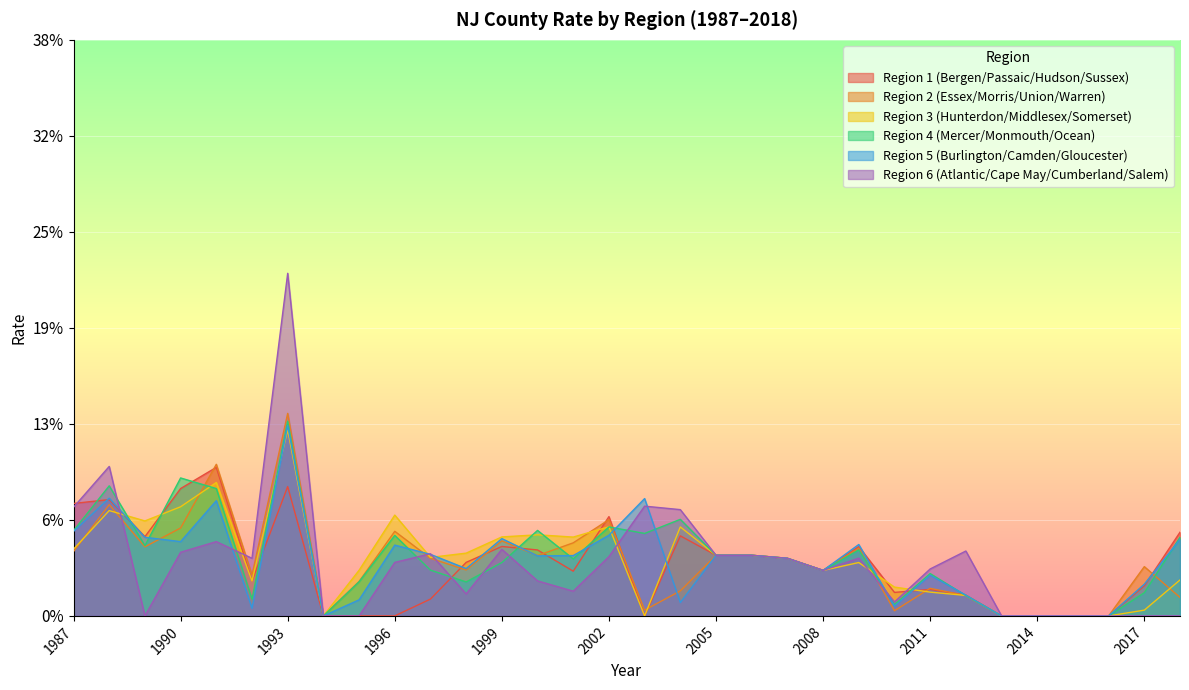

Between 1987 and 2016, which is larger?

1987